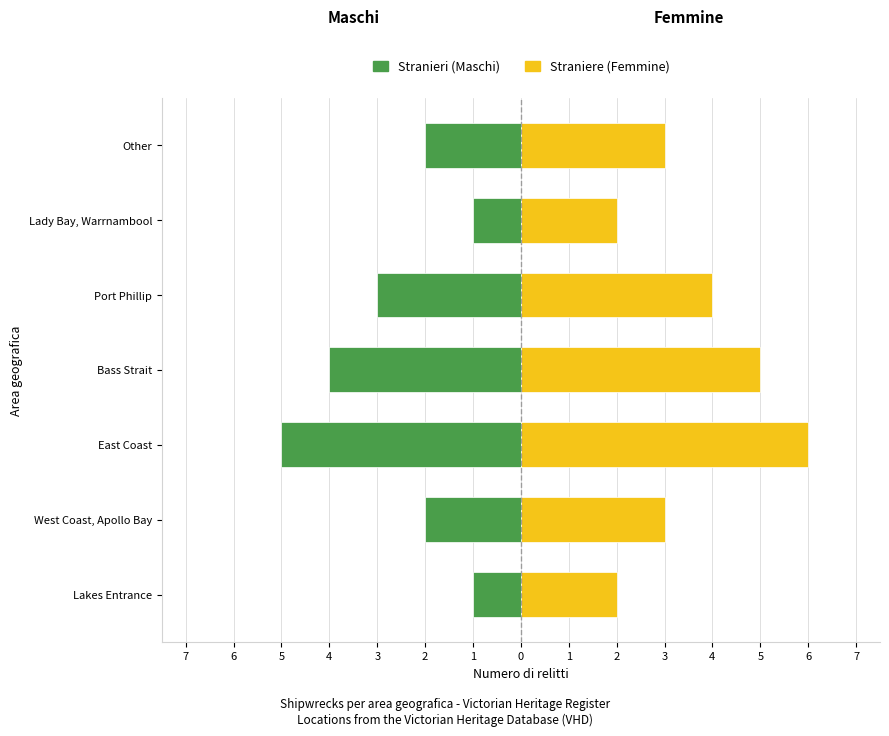

How many groups of bars are there?

7